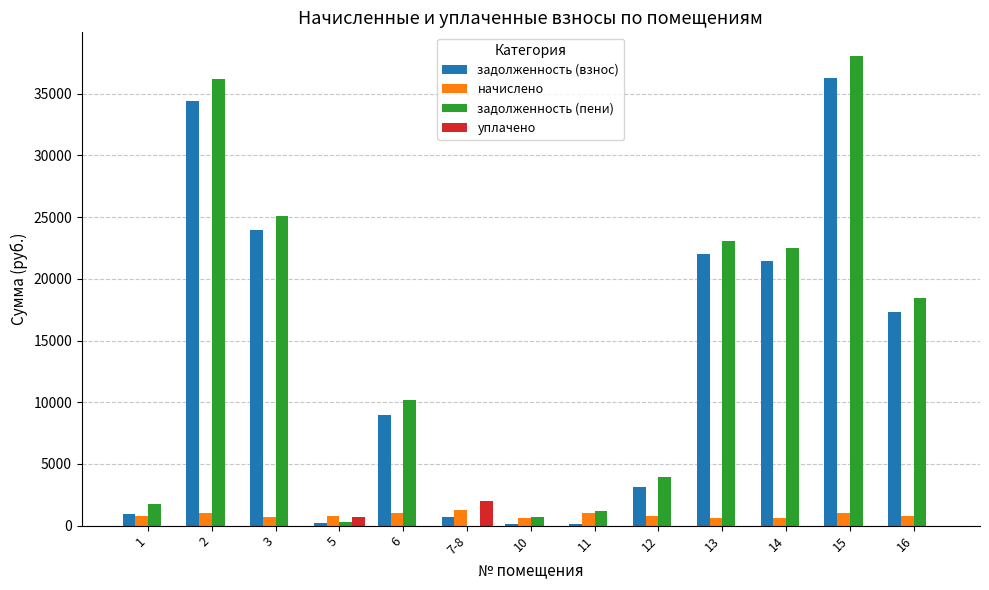

What is the maximum value for уплачено?

2014.9